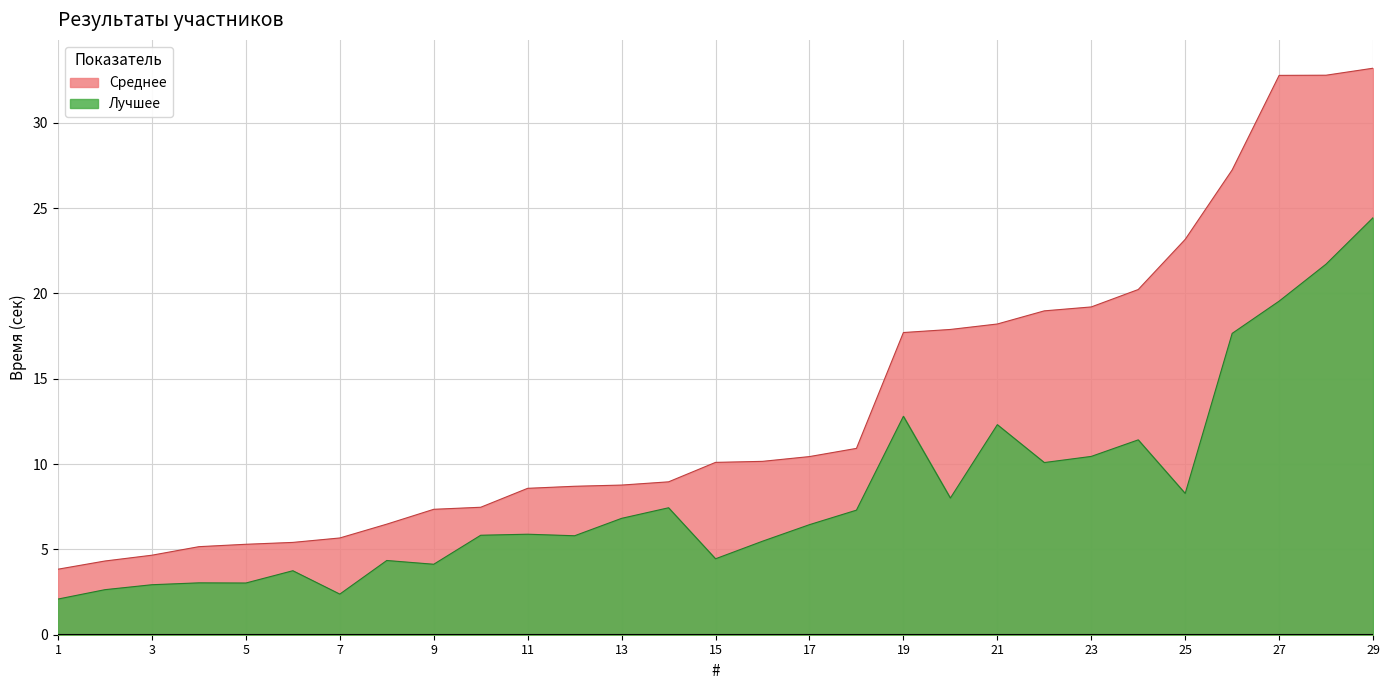

What is the difference between the Лучшее values at 16 and 2?

2.8